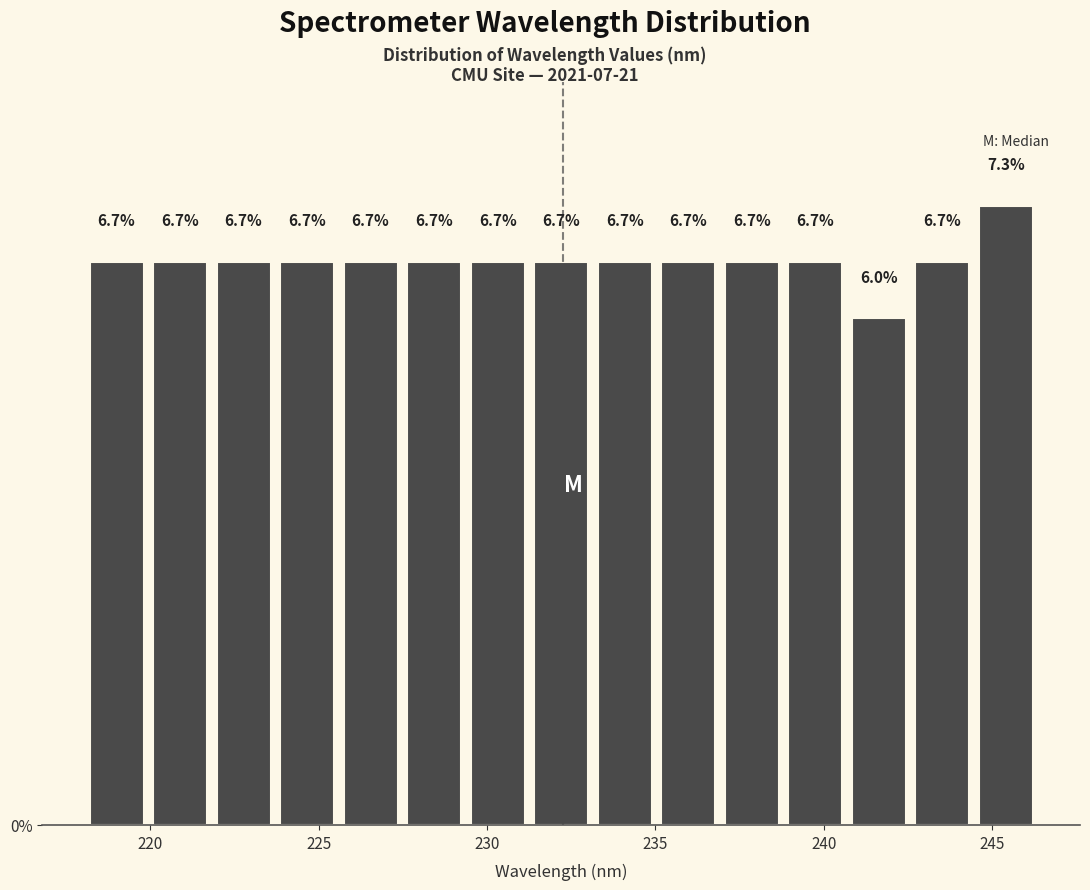

Read against the x-axis, roughly where is the centre of the tallest bar?

245.5